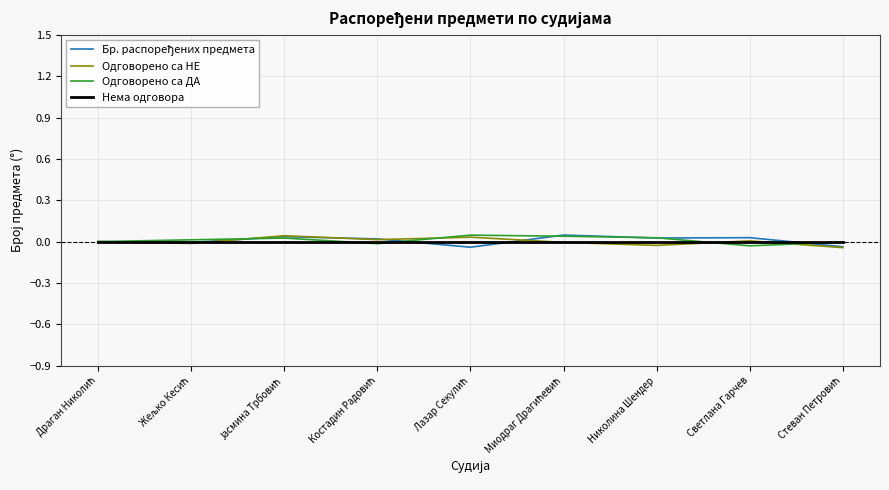

The Нема одговора series shows 0.0 at Светлана Гарчев. True or false?

True